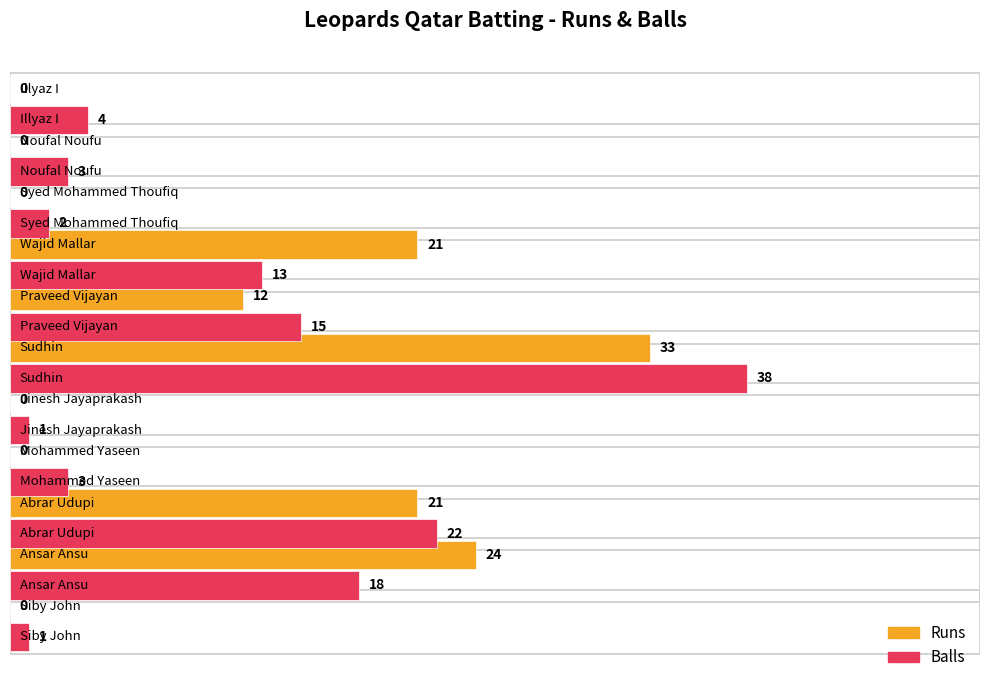

What is the maximum value for Runs?

33